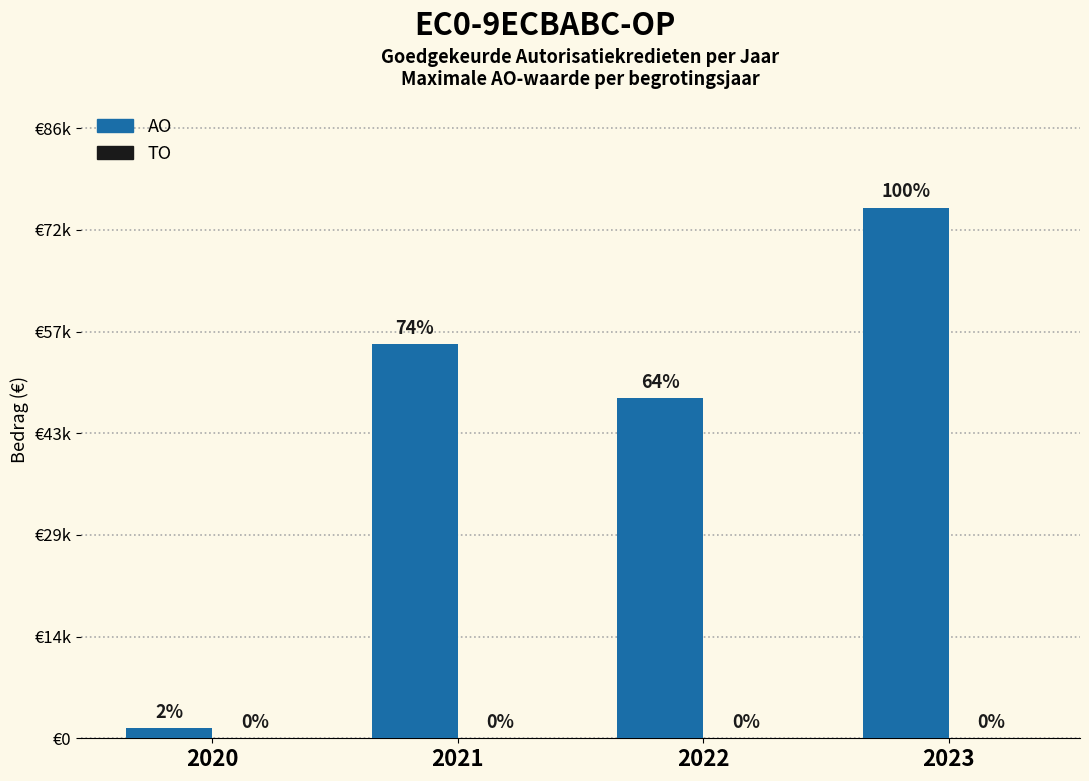

Are the bars horizontal?

No